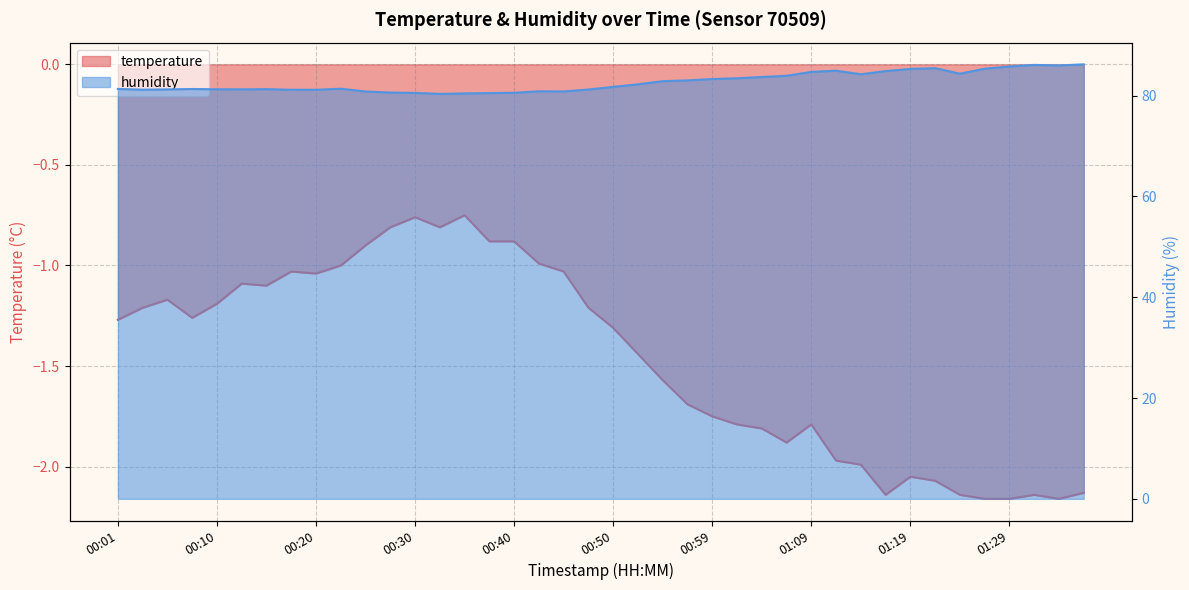

At which label does humidity reach its minimum?

00:33